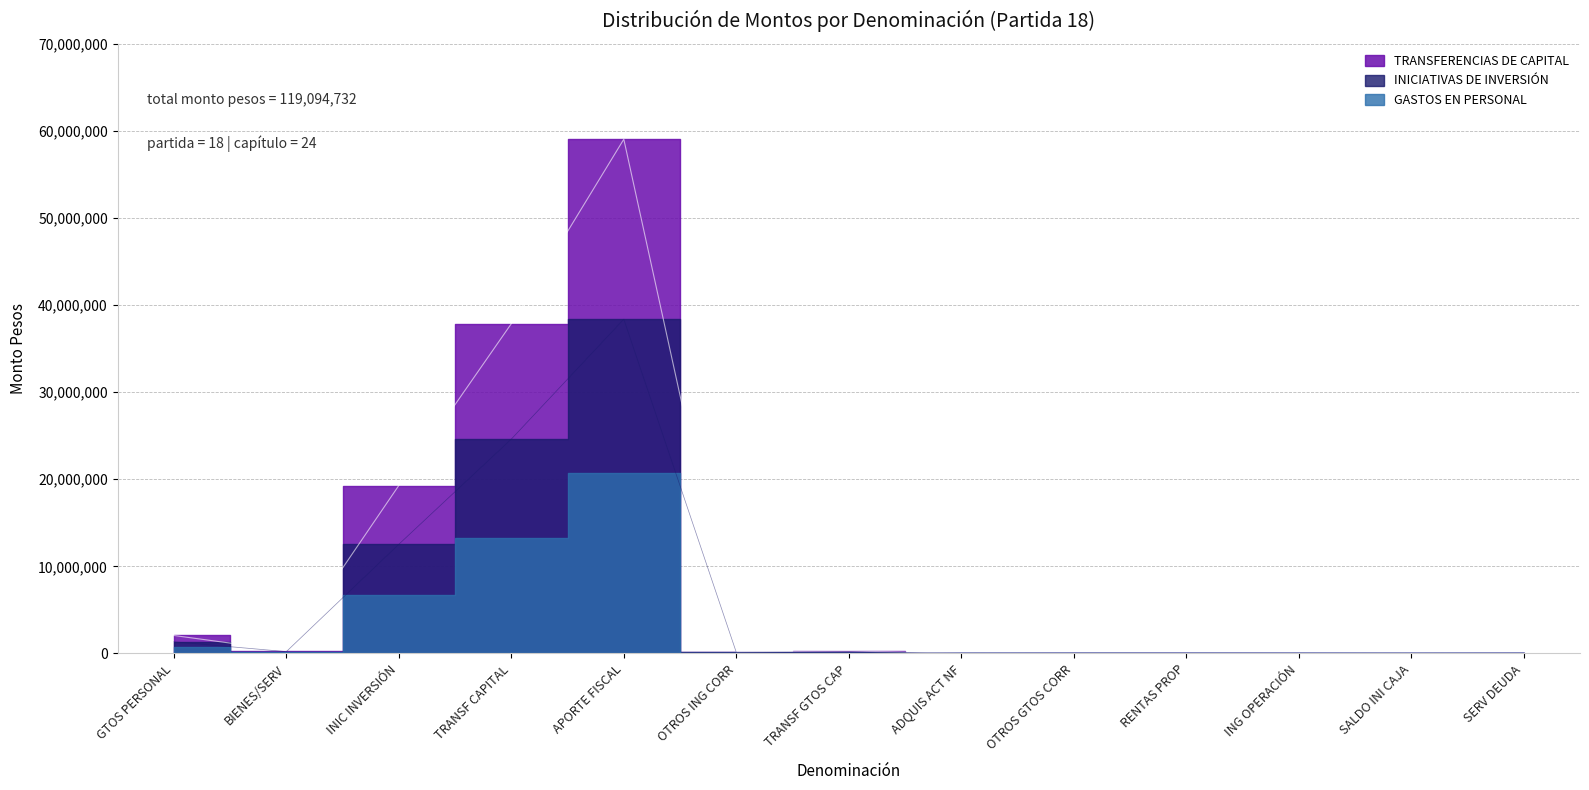

What is the ratio of the value at INIC INVERSIÓN to the value at SALDO INI CAJA?

838.4